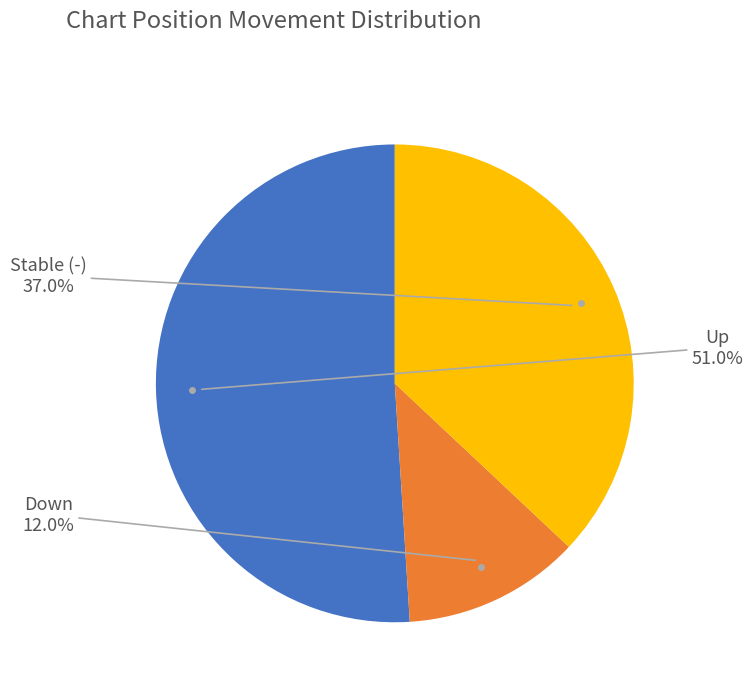

What portion of the pie excludes Down?

88.0%